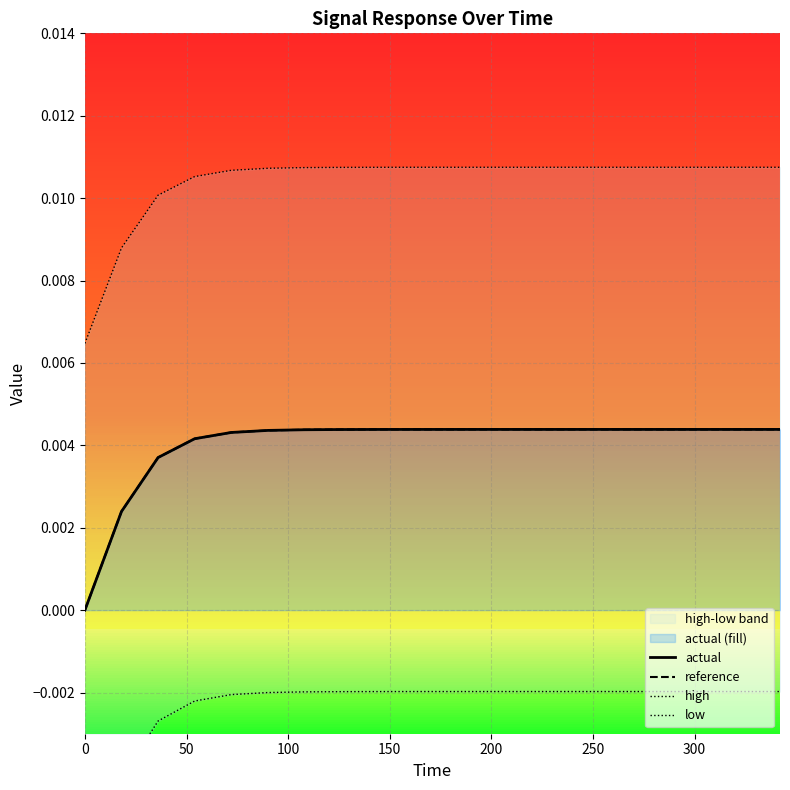

After their last crossing, which series has the higher values: reference or actual?

reference